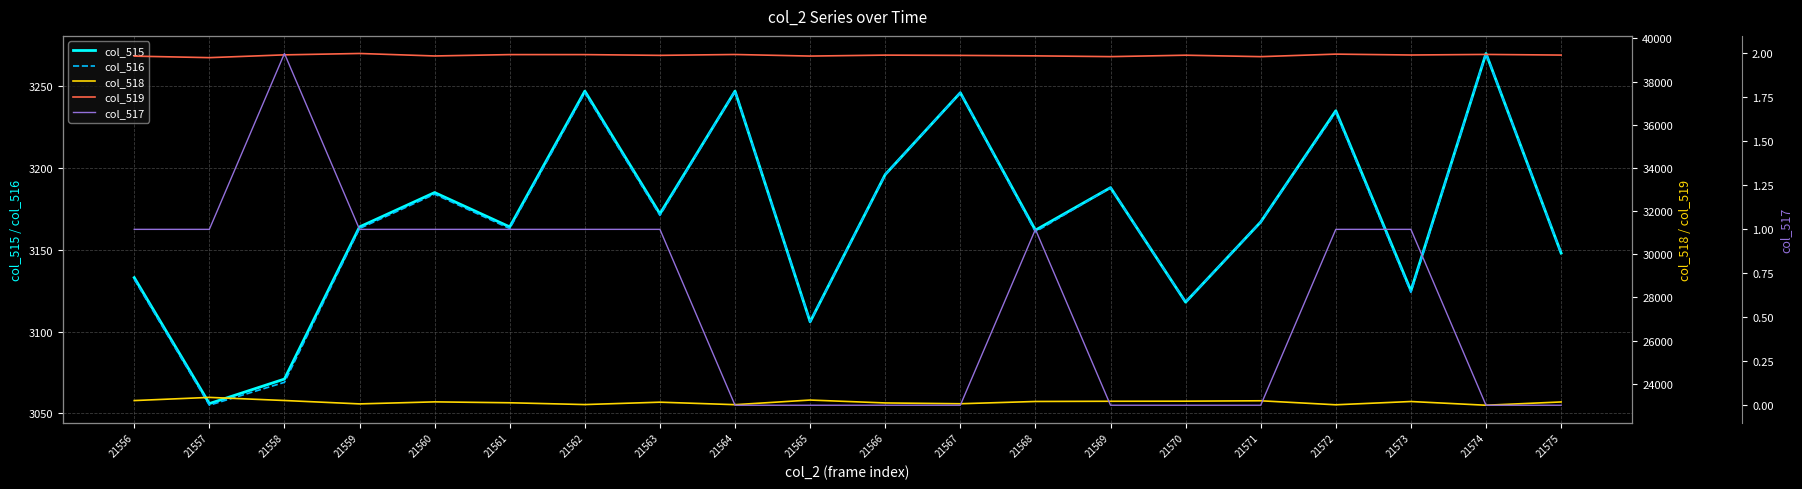

How many lines are shown in the chart?

5